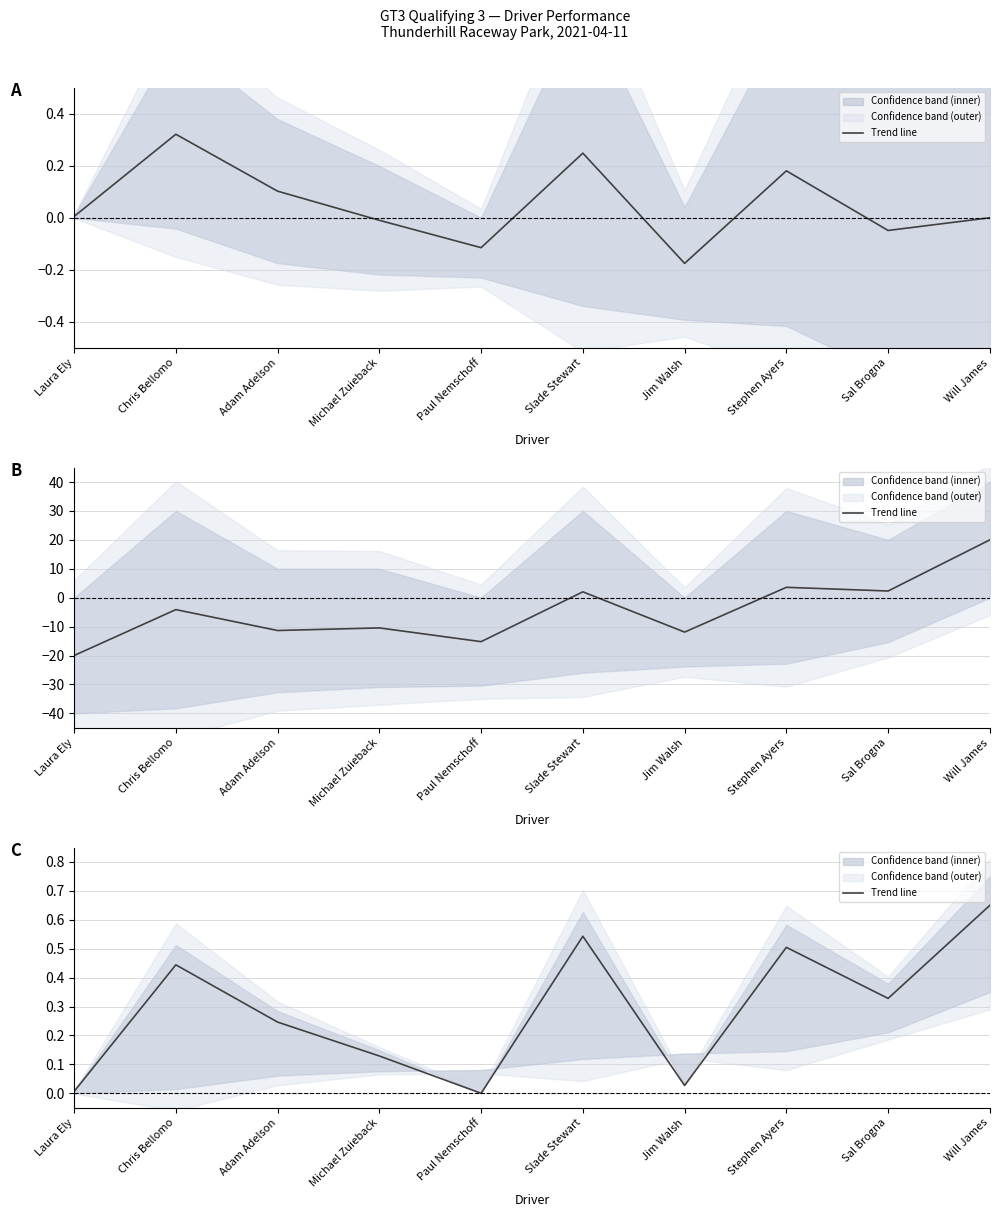

What is the change in value from Michael Zuieback to Paul Nemschoff?

-0.1